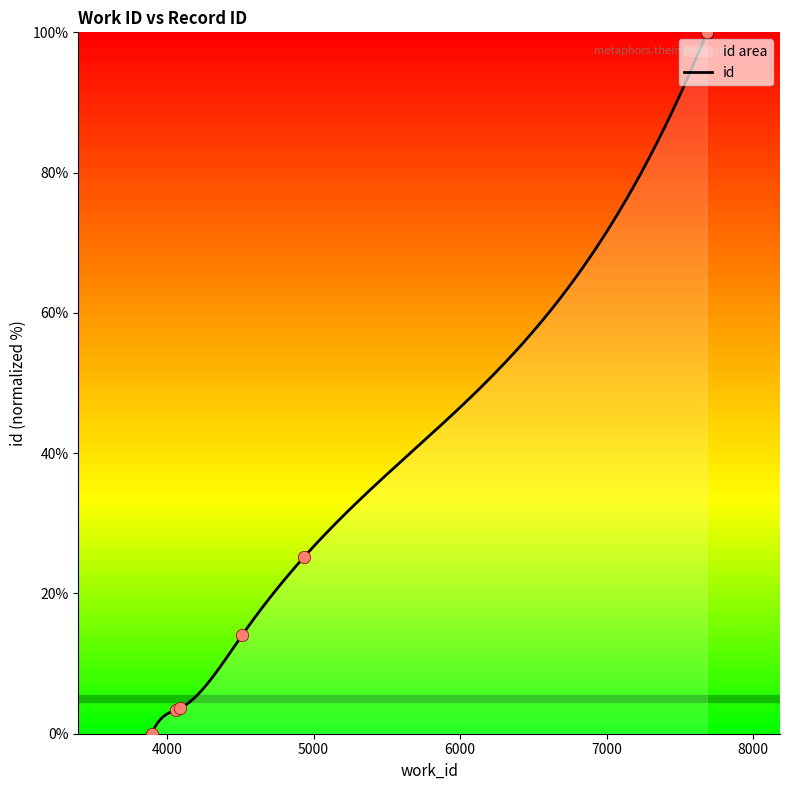

Between 3895 and 7682, which is larger?

7682